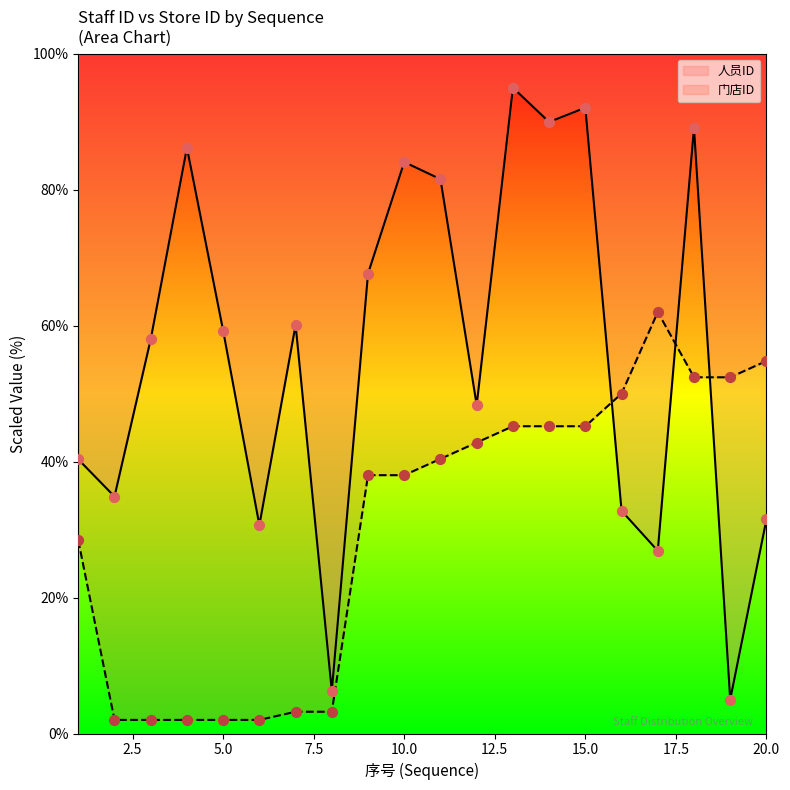

At which category is the sum across all series the highest?

18